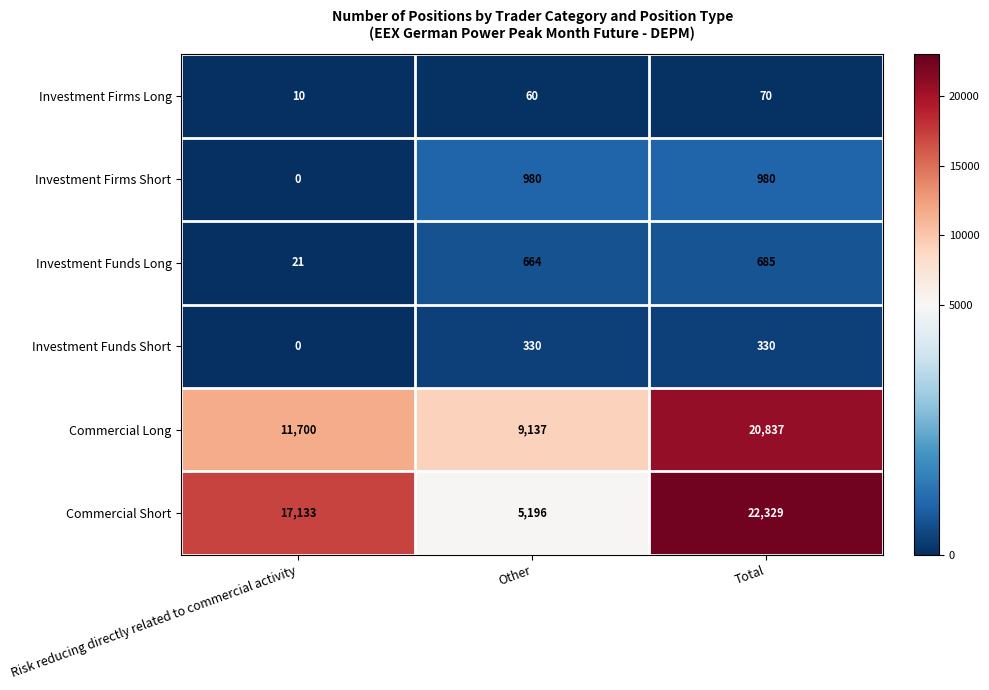

What is the sum of all Commercial Short values?

44658